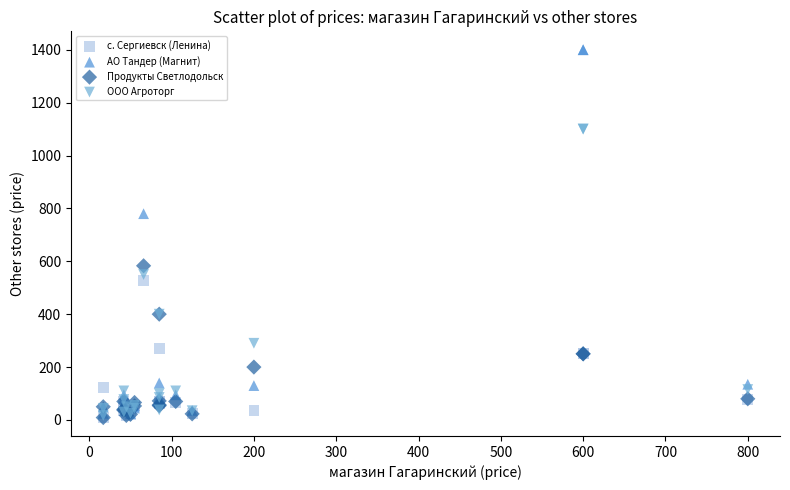

What are all the series names shown in the legend?

с. Сергиевск (Ленина), АО Тандер (Магнит), Продукты Светлодольск, ООО Агроторг